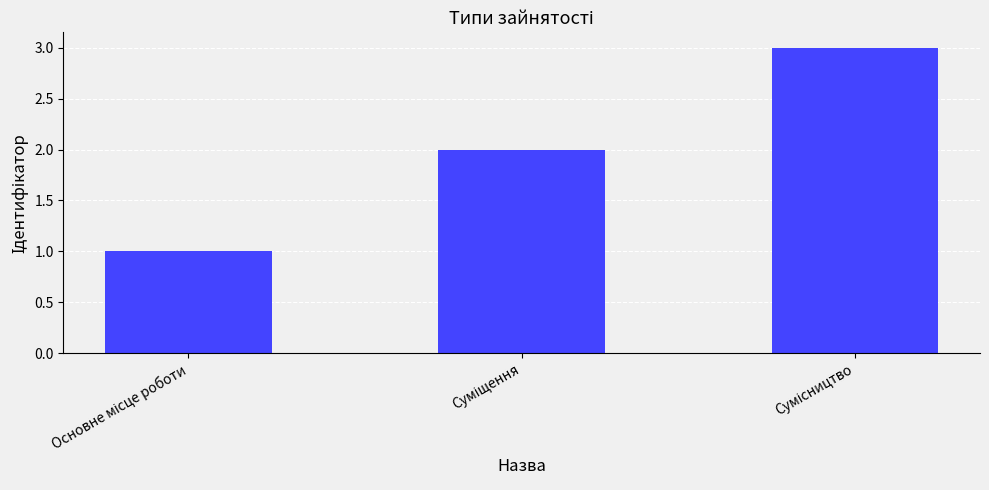

What is the value of the 1st bar from the left?

1